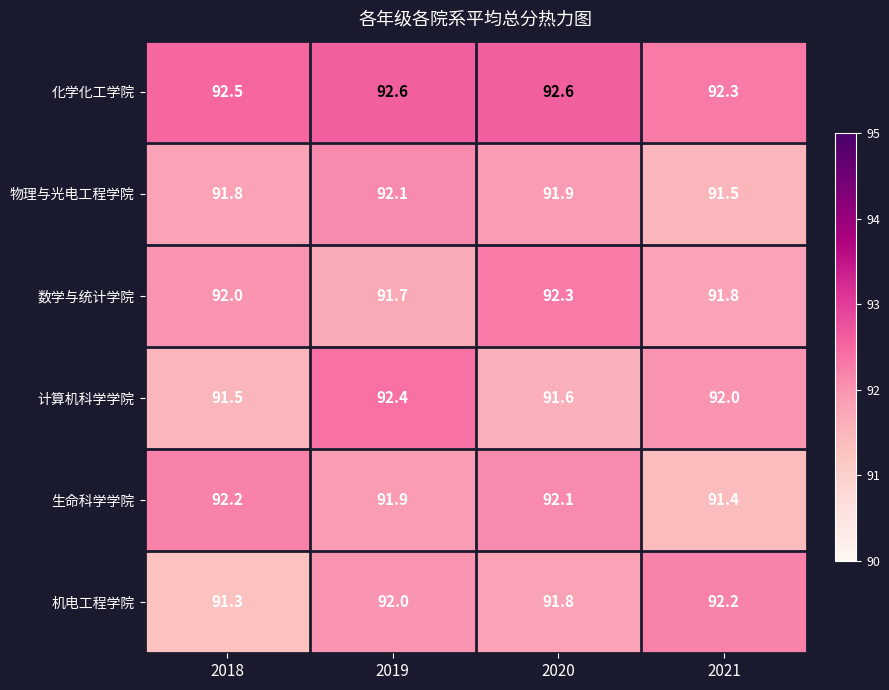

What is the difference between the maximum and second lowest values in the 生命科学学院 series?

0.3